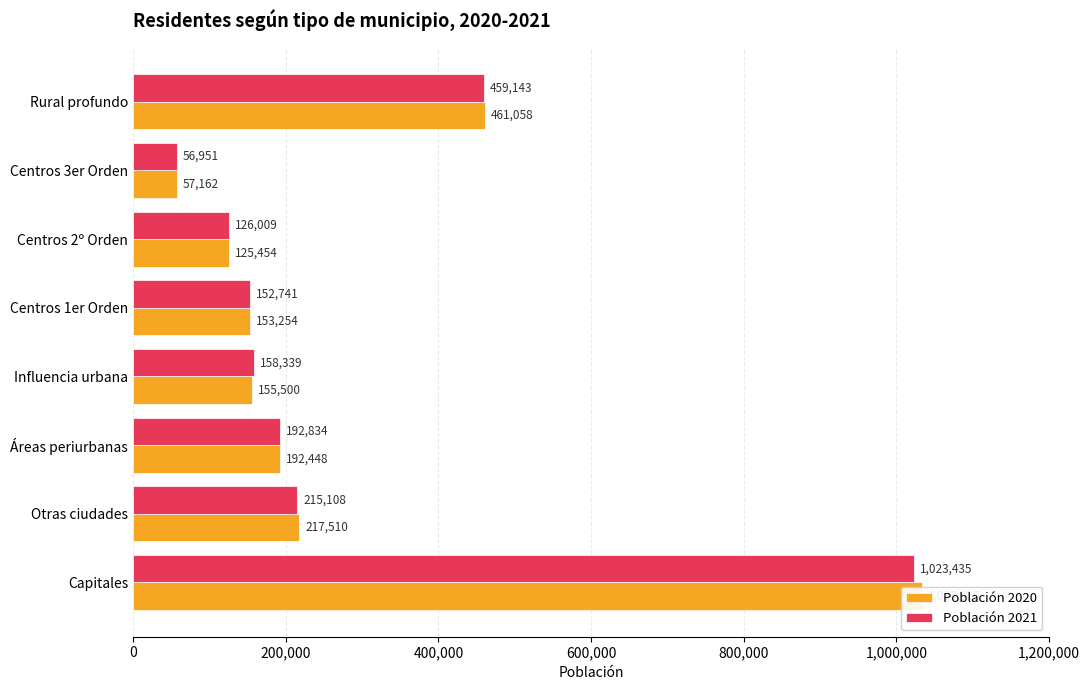

Are the bars horizontal?

Yes